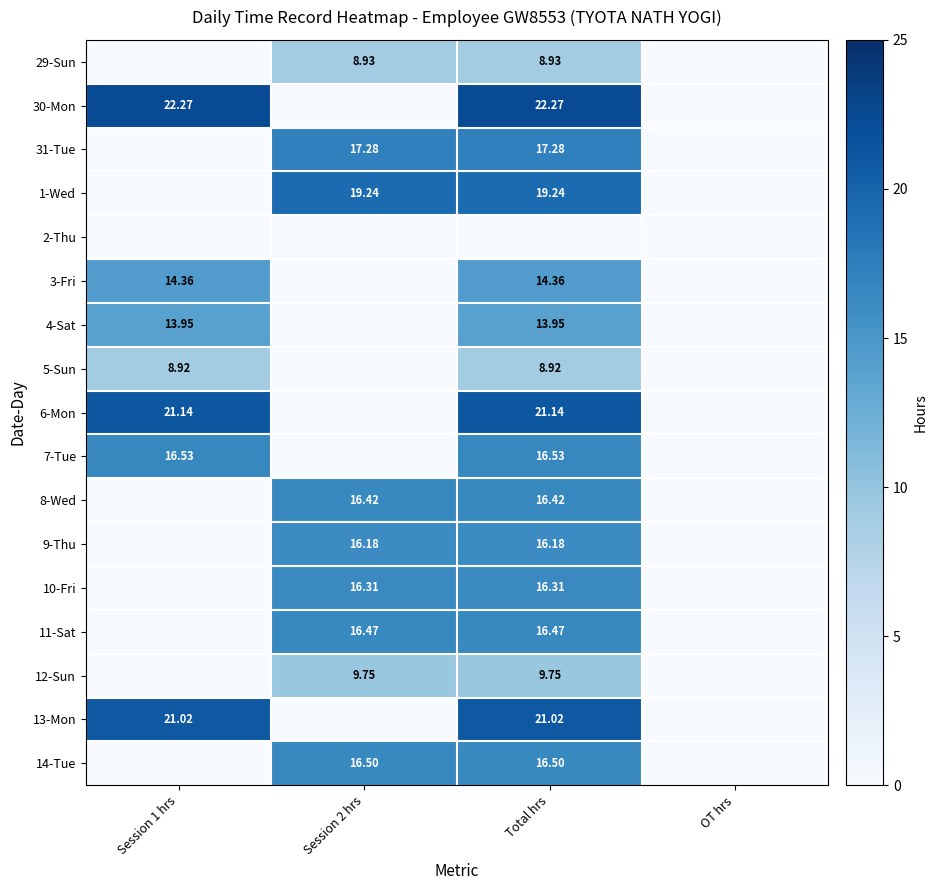

How many positive values does the 14-Tue series have?

2